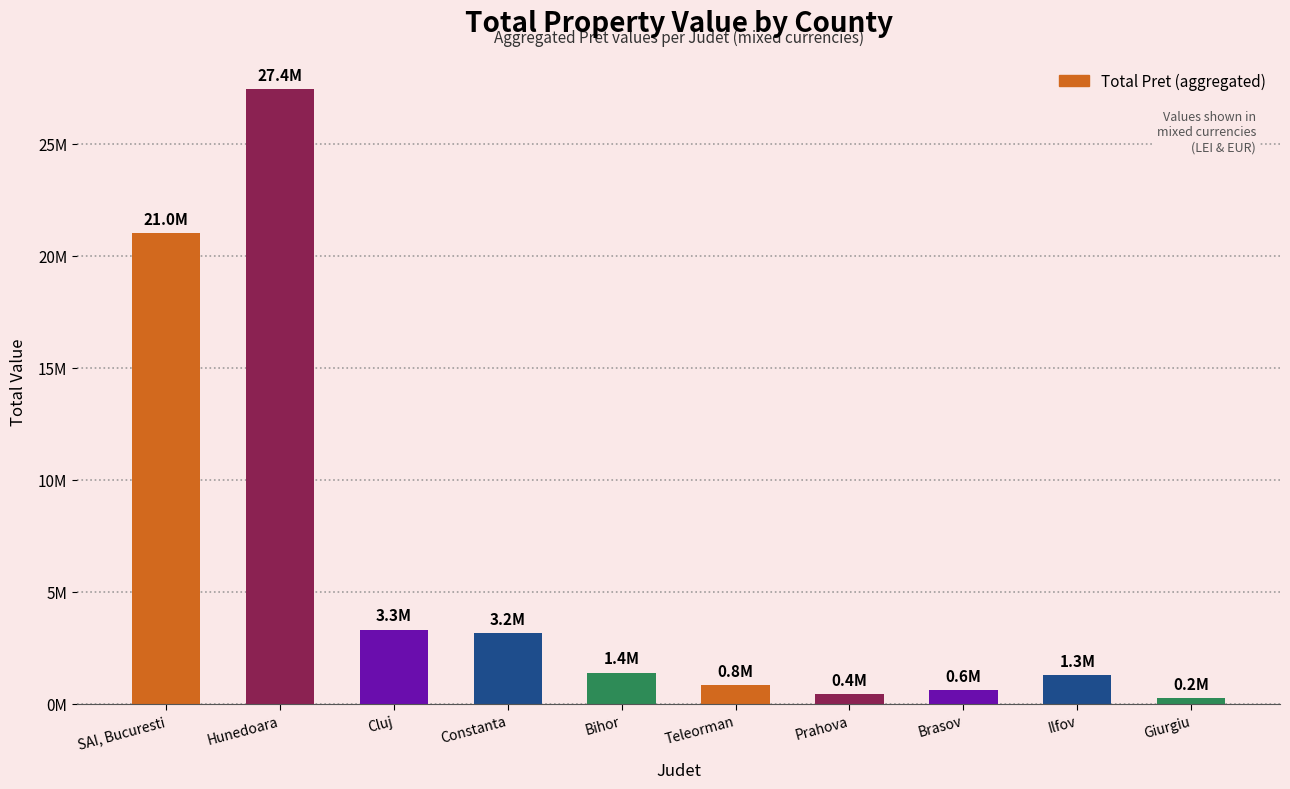

Rank the categories by value from highest to lowest.

Hunedoara, SAI, Bucuresti, Cluj, Constanta, Bihor, Ilfov, Teleorman, Brasov, Prahova, Giurgiu